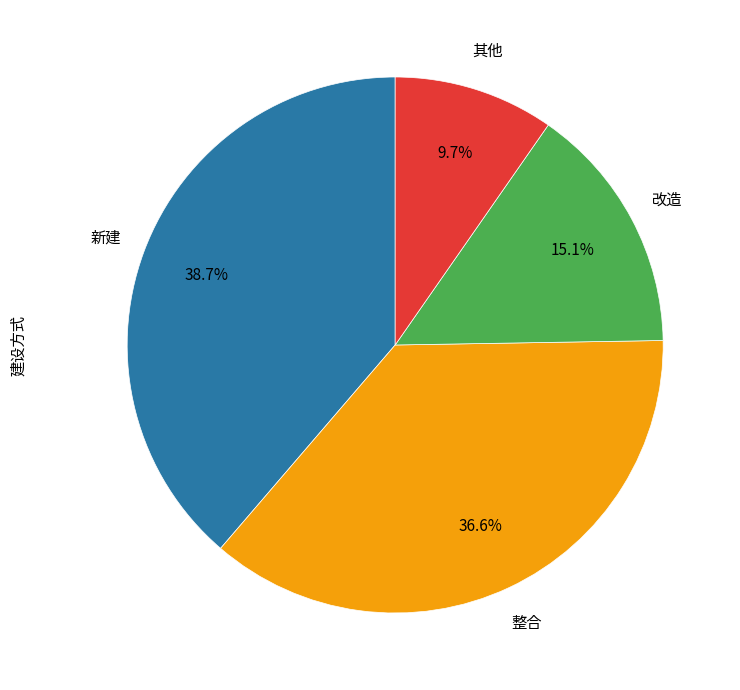

Is there any slice that represents more than half of the pie?

No